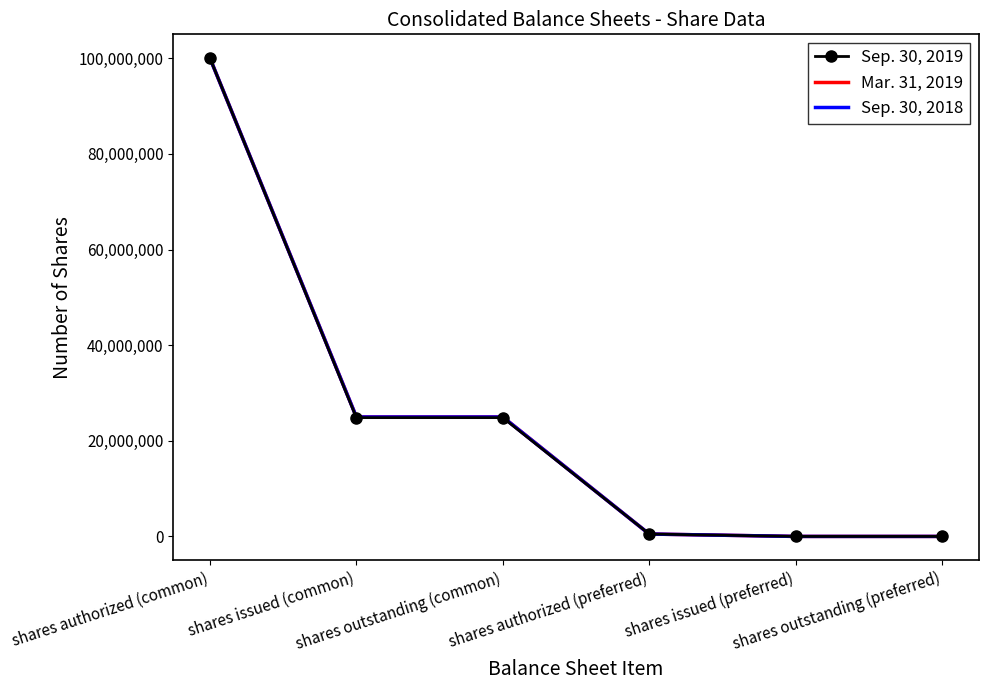

Reading left to right, what are all the values shown in this chart?

Sep. 30, 2019: 100000000	24841863	24841863	500000	0	0
Mar. 31, 2019: 100000000	24989946	24989946	500000	0	0
Sep. 30, 2018: 100000000	24968799	24968799	500000	0	0